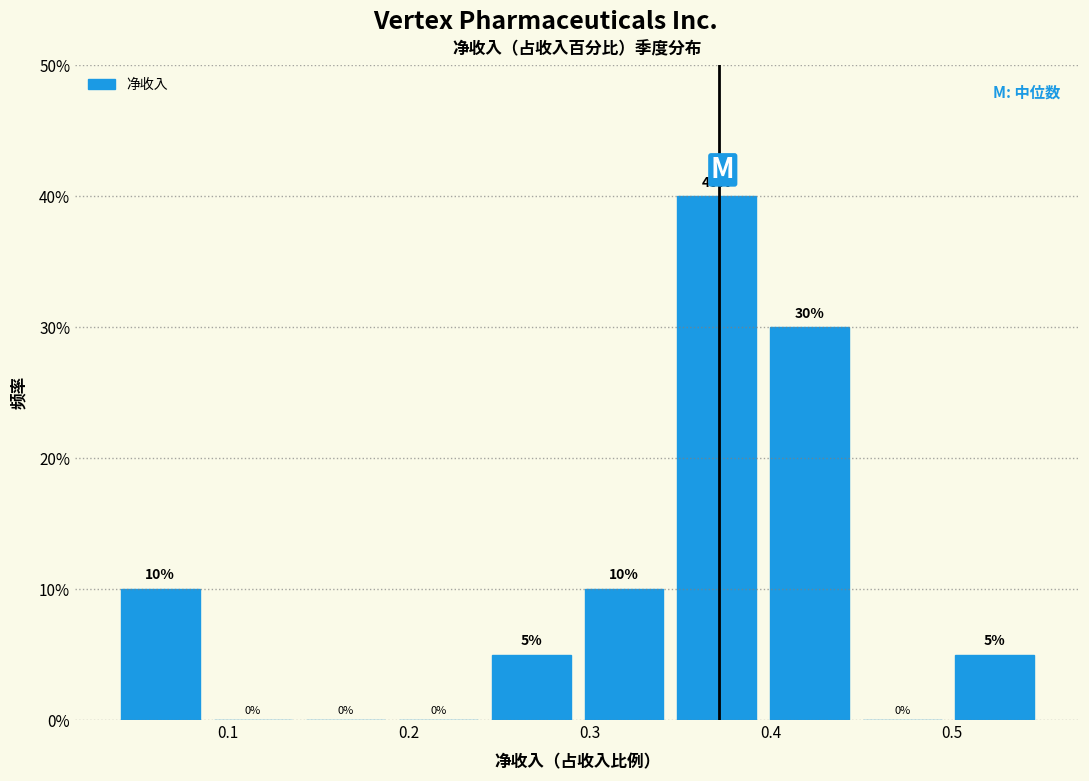

Reading left to right, transcribe this chart: for each bar, give the range it covers on the x-axis and its height. The bar edges are not printed on the chart, so give them approximately, as read against the axis.

0.04 to 0.09: 10
0.09 to 0.14: 0
0.14 to 0.19: 0
0.19 to 0.24: 0
0.24 to 0.29: 5
0.29 to 0.34: 10
0.34 to 0.40: 40
0.40 to 0.45: 30
0.45 to 0.50: 0
0.50 to 0.55: 5